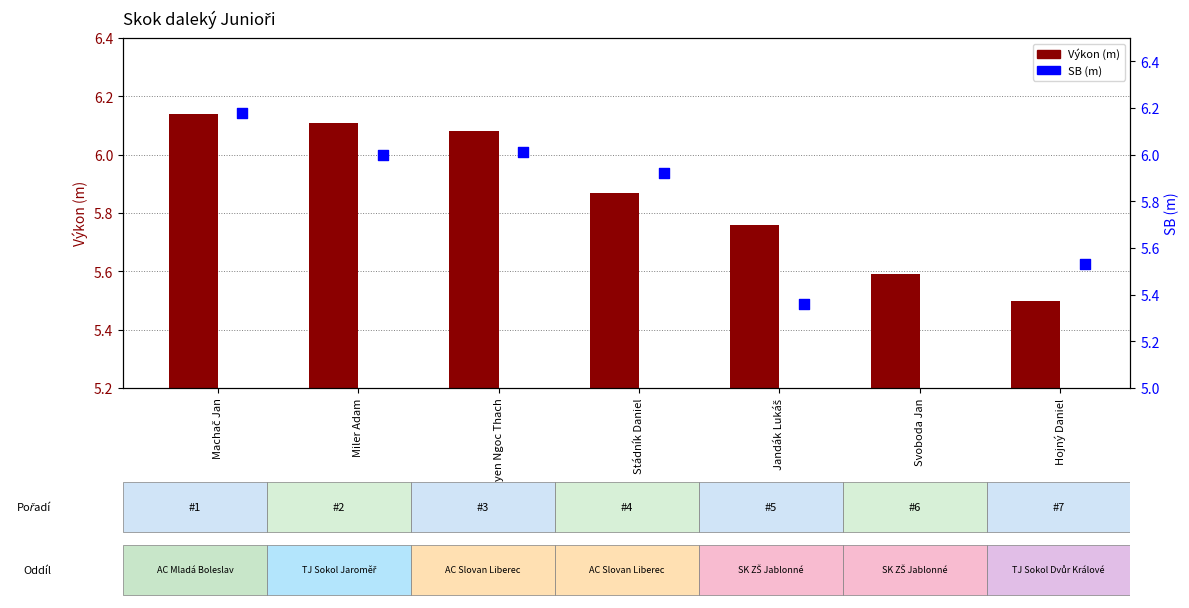

What is the total value across all series at Machač Jan?

12.3